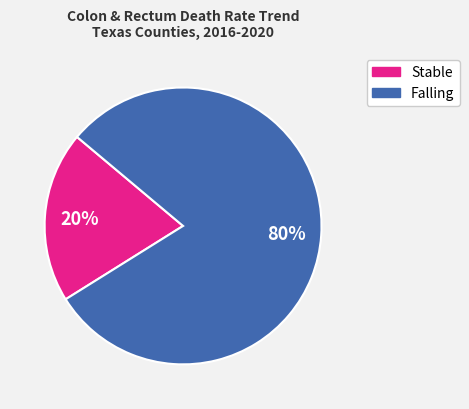

Is there a majority slice in this chart?

Yes